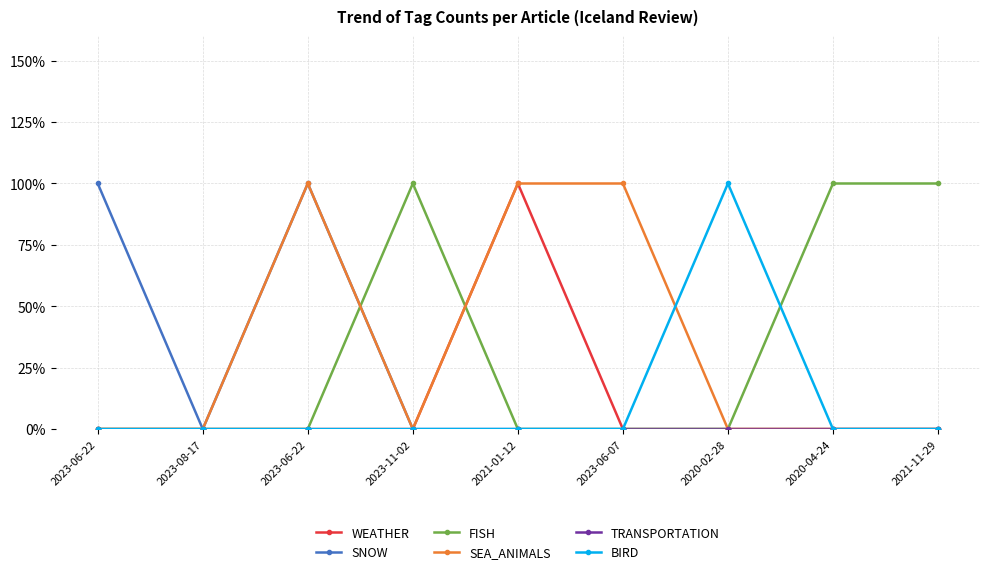

What is the greatest value displayed?

1